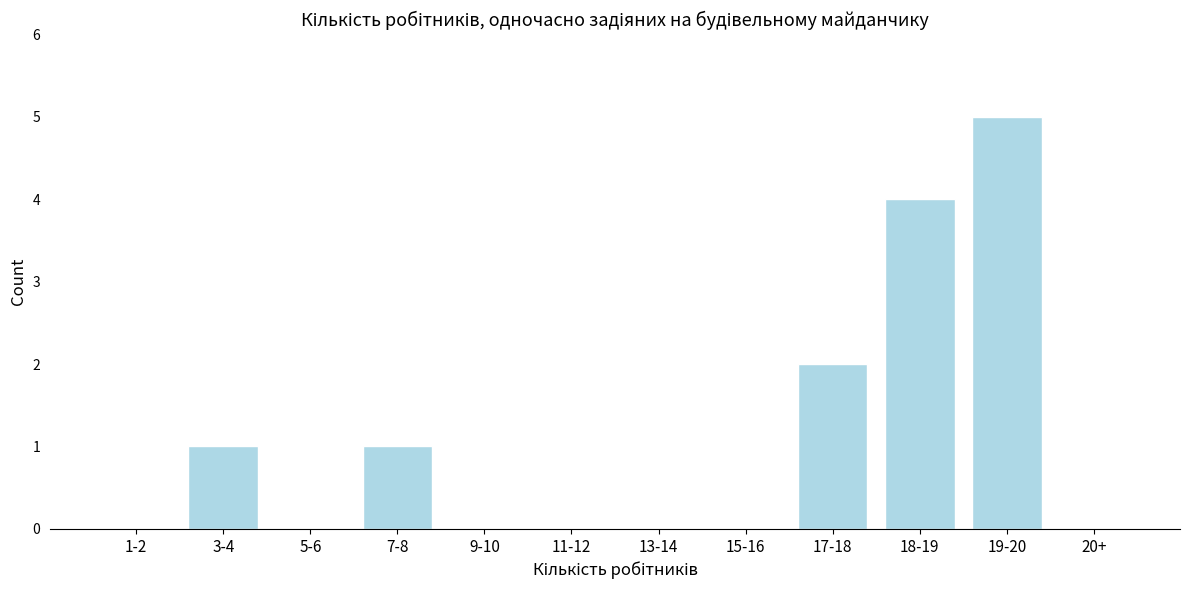

Reading right to left, what are all the values shown in this chart?

20+=0	19-20=5	18-19=4	17-18=2	15-16=0	13-14=0	11-12=0	9-10=0	7-8=1	5-6=0	3-4=1	1-2=0